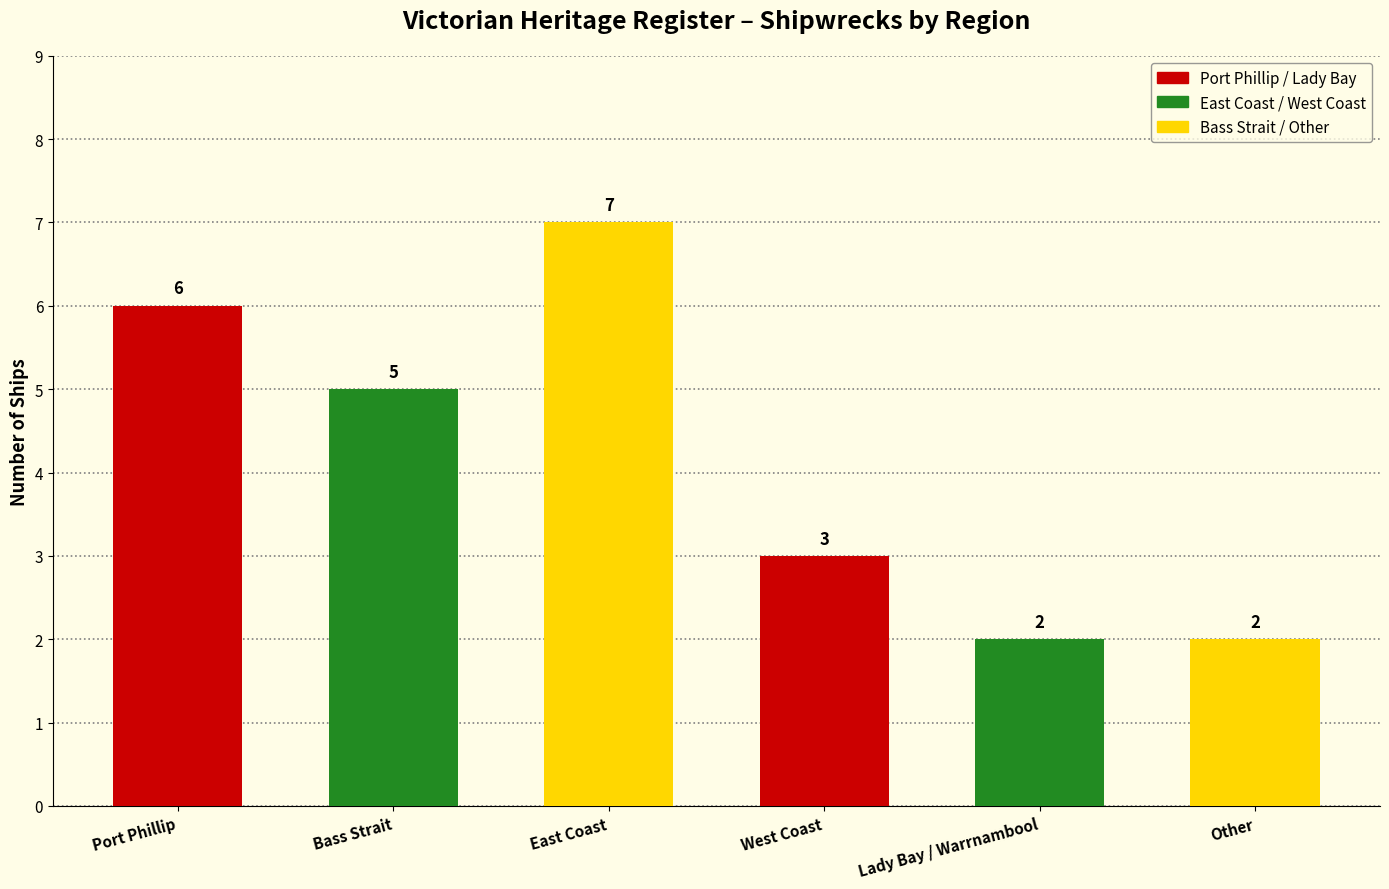

Reading left to right, what are all the values shown in this chart?

Port Phillip=6	Bass Strait=5	East Coast=7	West Coast=3	Lady Bay / Warrnambool=2	Other=2